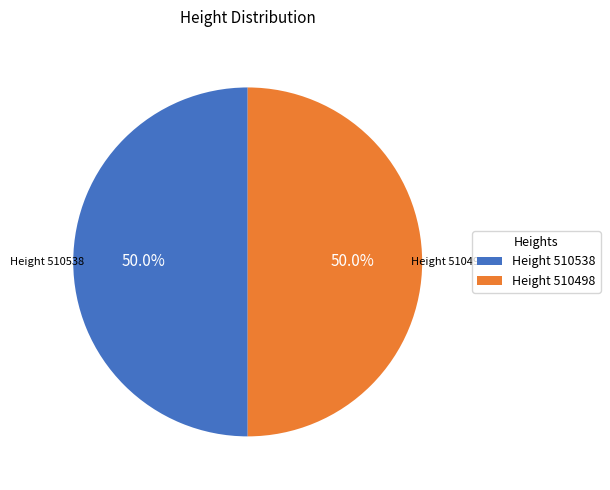

Approximately how many times larger is the value at Height 510498 compared to Height 510538?

1.0